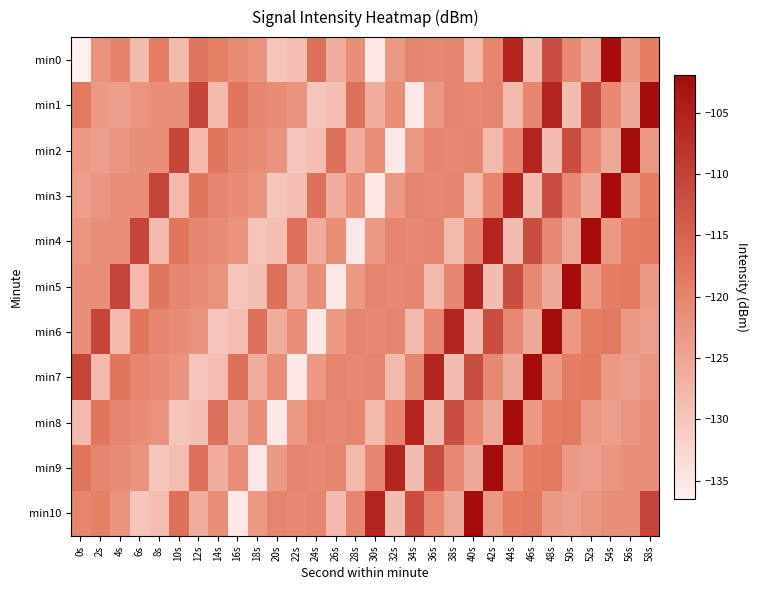

At which category is the sum across all series the highest?

48s